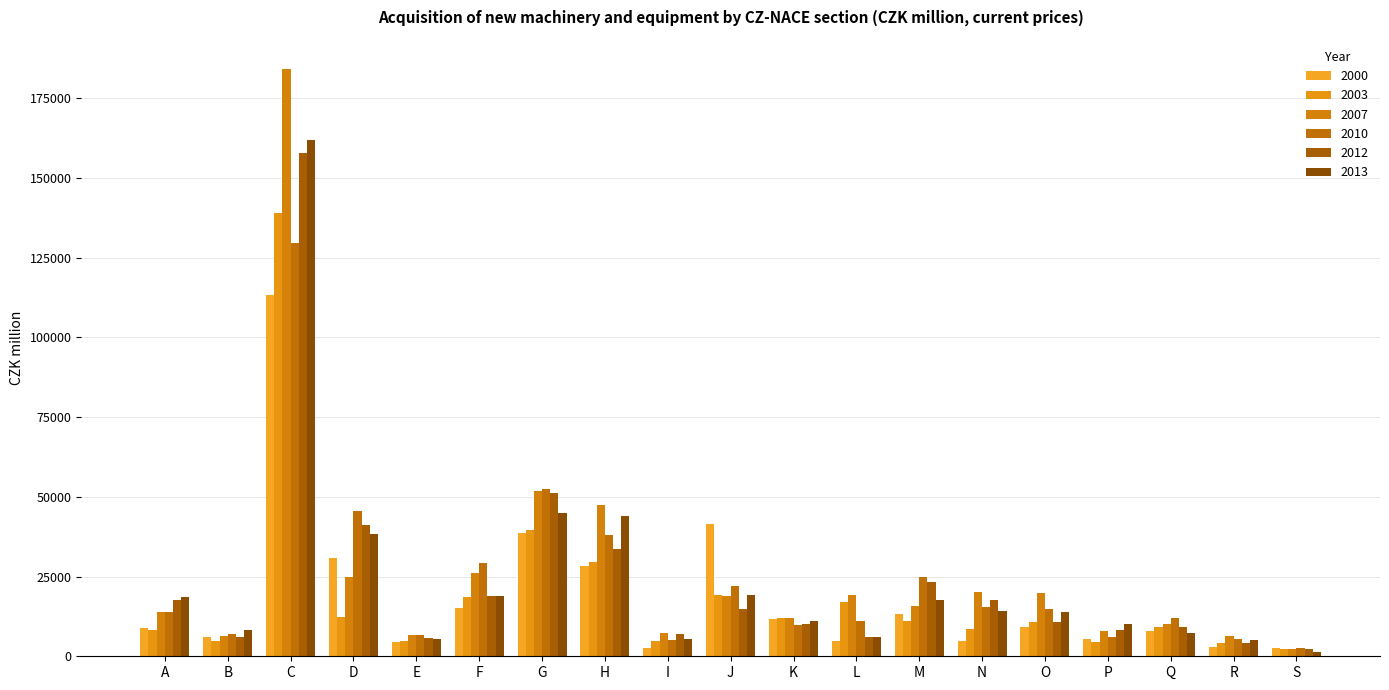

How many bars are there in total?

114